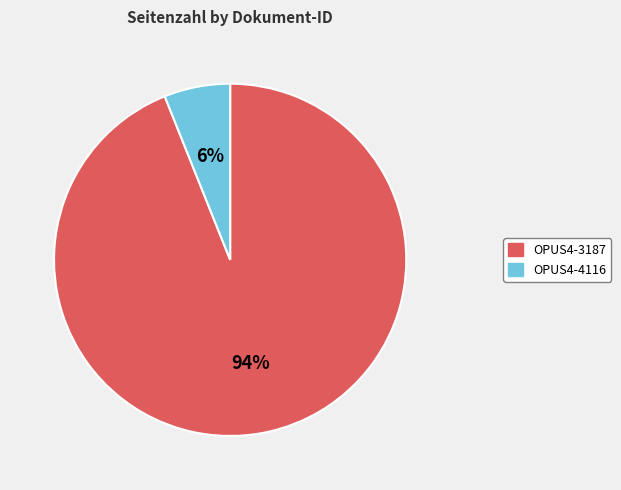

What is the smallest slice in the pie chart?

OPUS4-4116